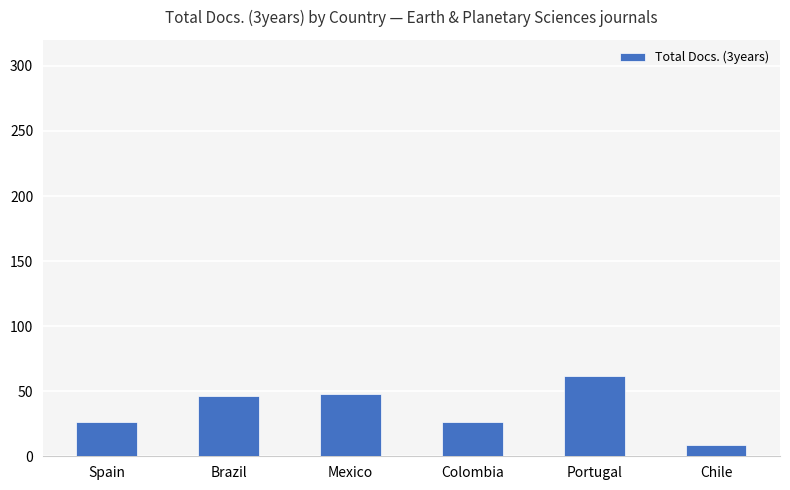

What is the average value?

36